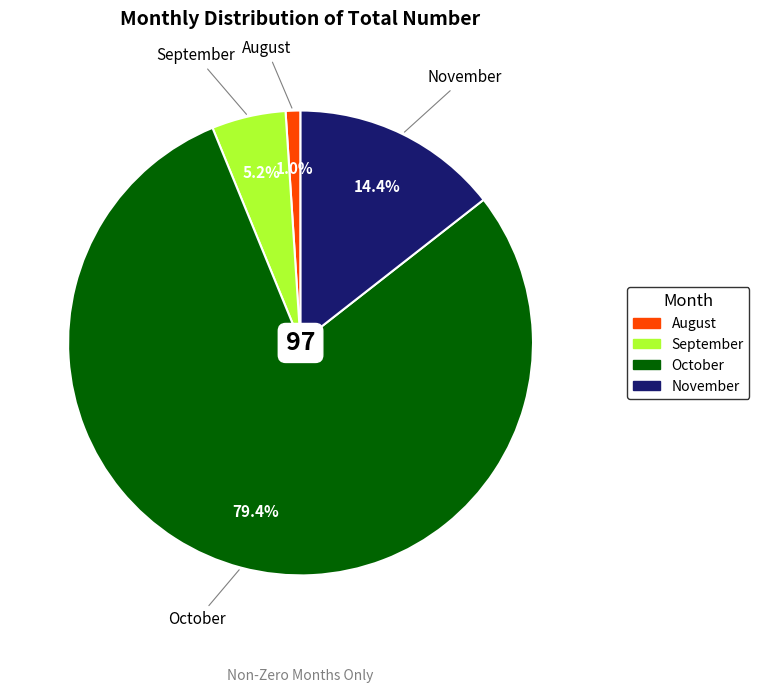

Count the number of slices in the pie.

4